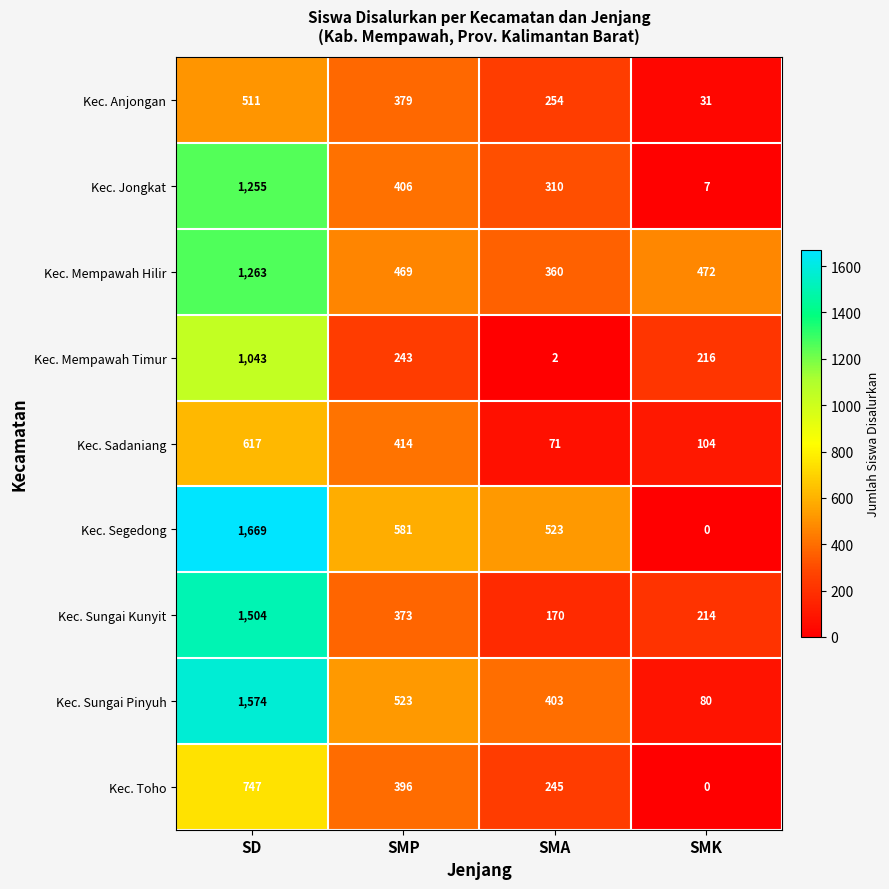

At which category does the chart reach its peak across all series?

SD